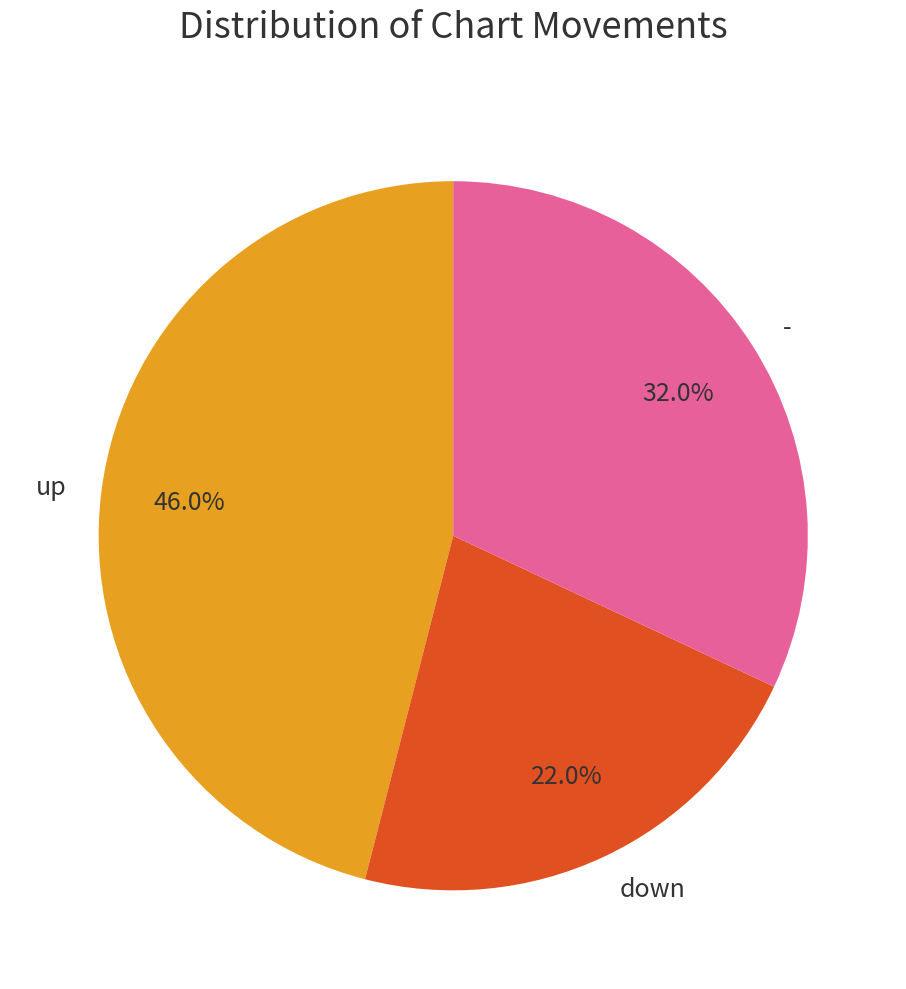

To the nearest percent, what is the difference between the up and down slice percentages?

24%